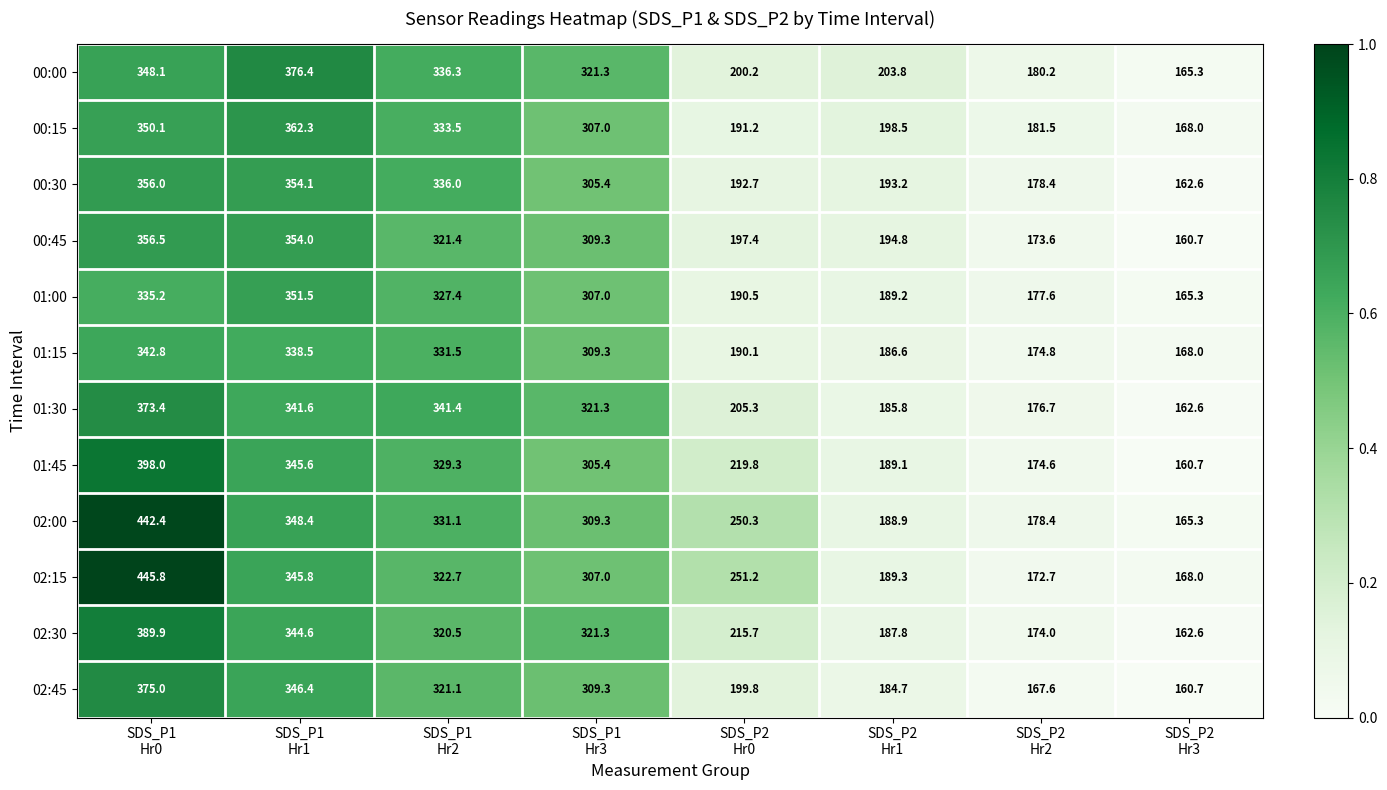

What is the sum of all 01:45 values?

2122.5